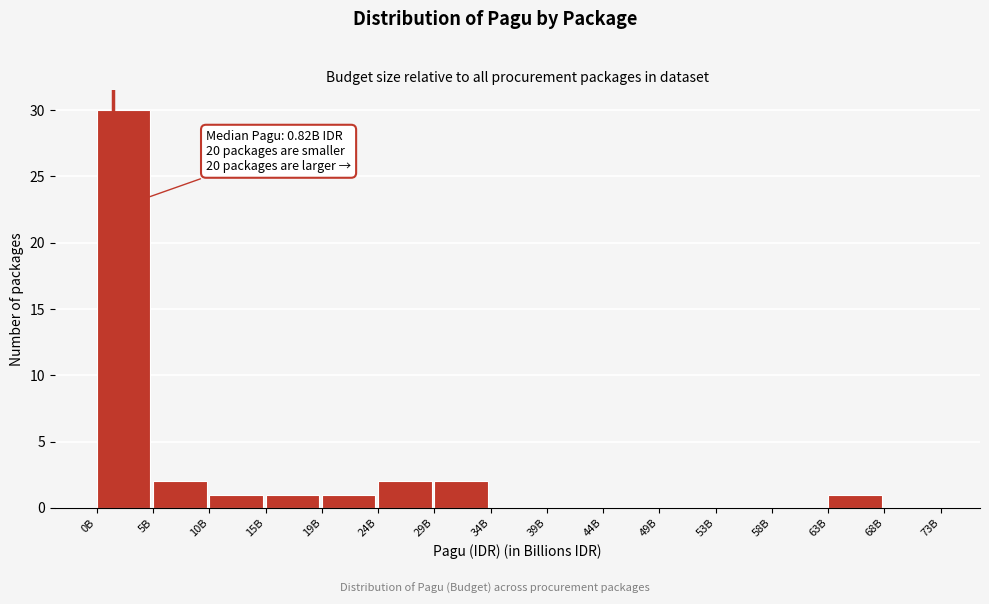

Reading right to left, what are all the values shown in this chart?

68B=0	63B=1	58B=0	53B=0	49B=0	44B=0	39B=0	34B=0	29B=2	24B=2	19B=1	15B=1	10B=1	5B=2	0B=30